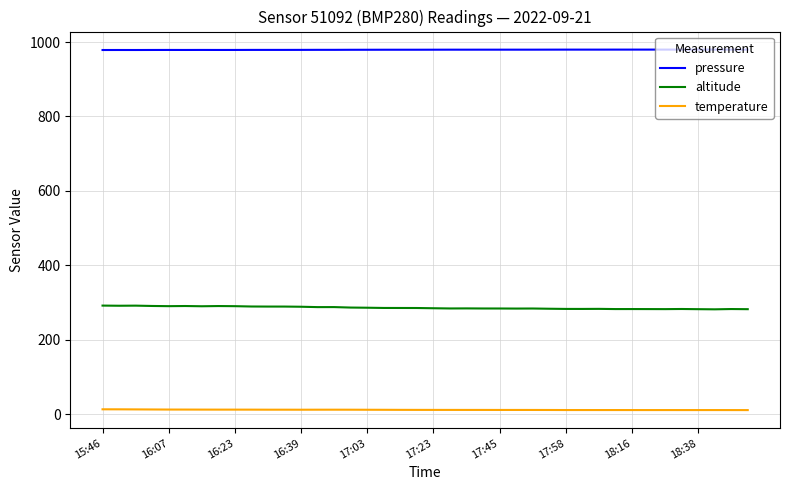

What is the maximum value shown in the chart?

979.9